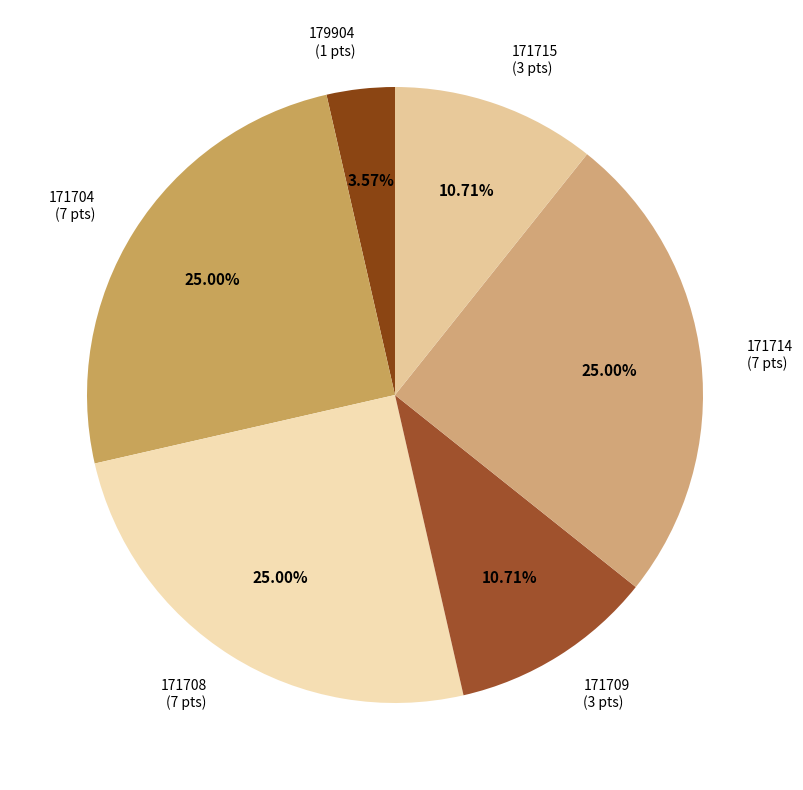

What percentage is the 171708 slice, to the nearest percent?

25%